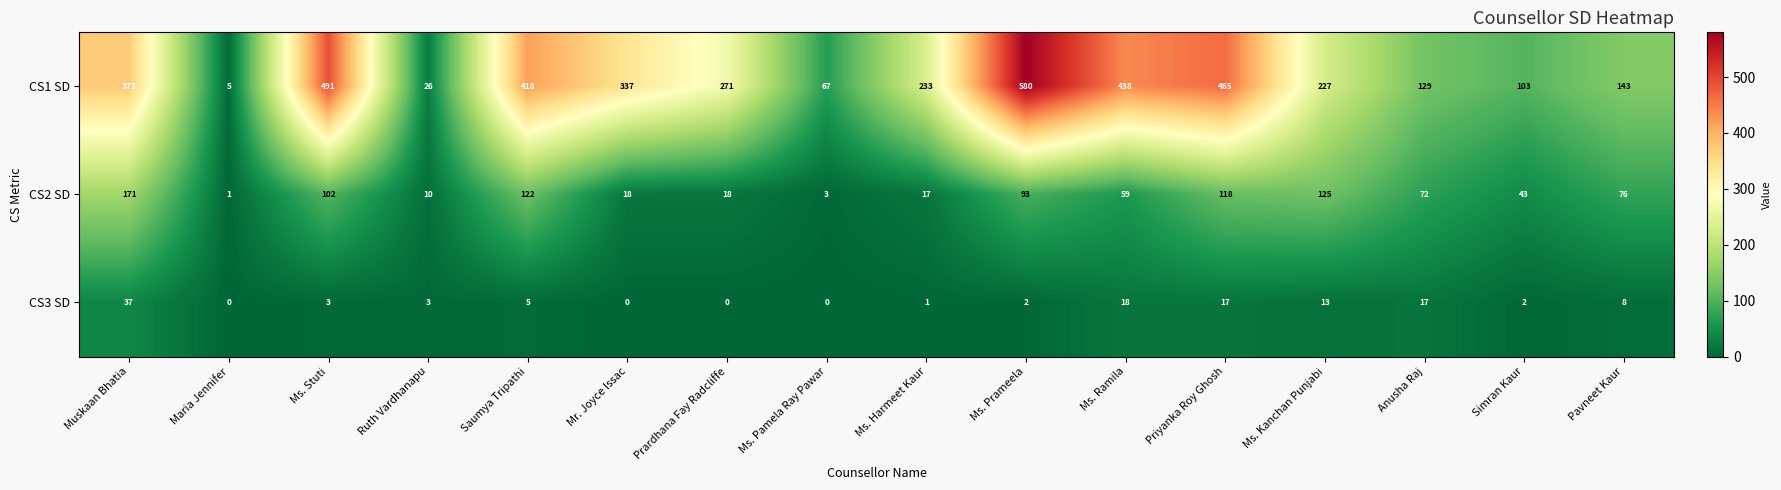

List the series in order of their peak value, highest first.

CS1 SD, CS2 SD, CS3 SD